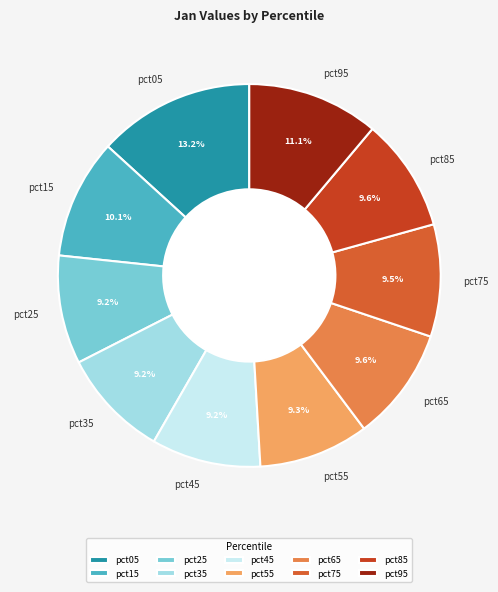

To the nearest percent, what is the difference between the largest and smallest slice percentages?

4%